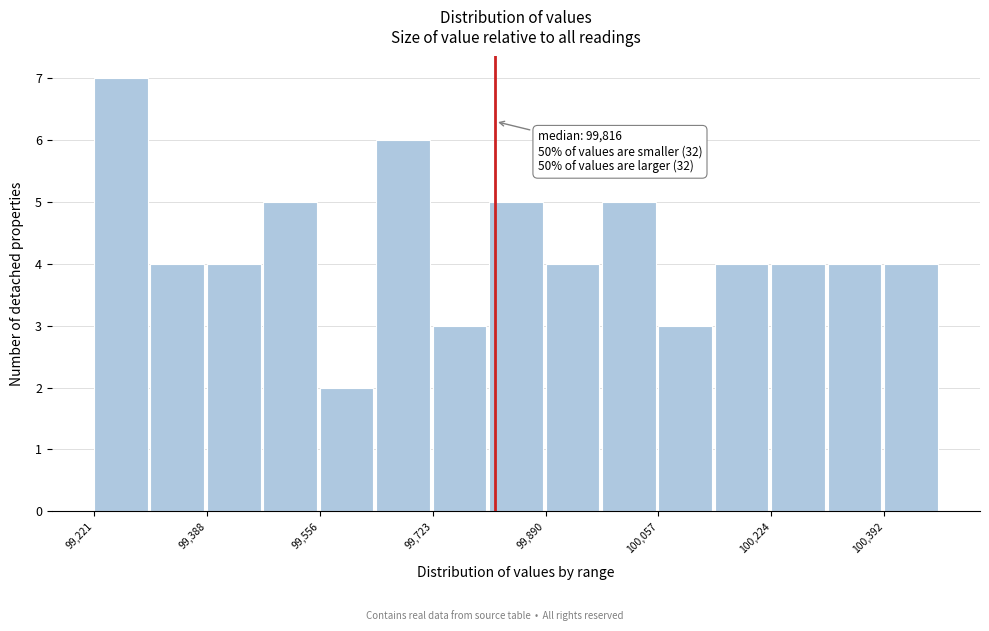

Which range on the x-axis has the tallest bar?

99220 to 99300